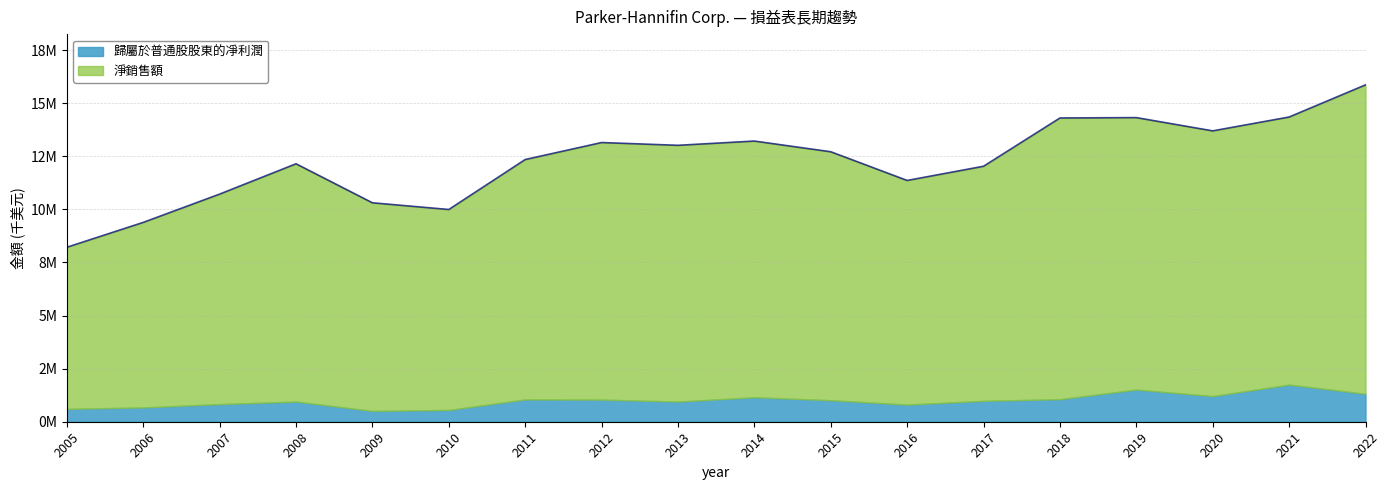

Between 2005 and 2021, which is larger?

2021